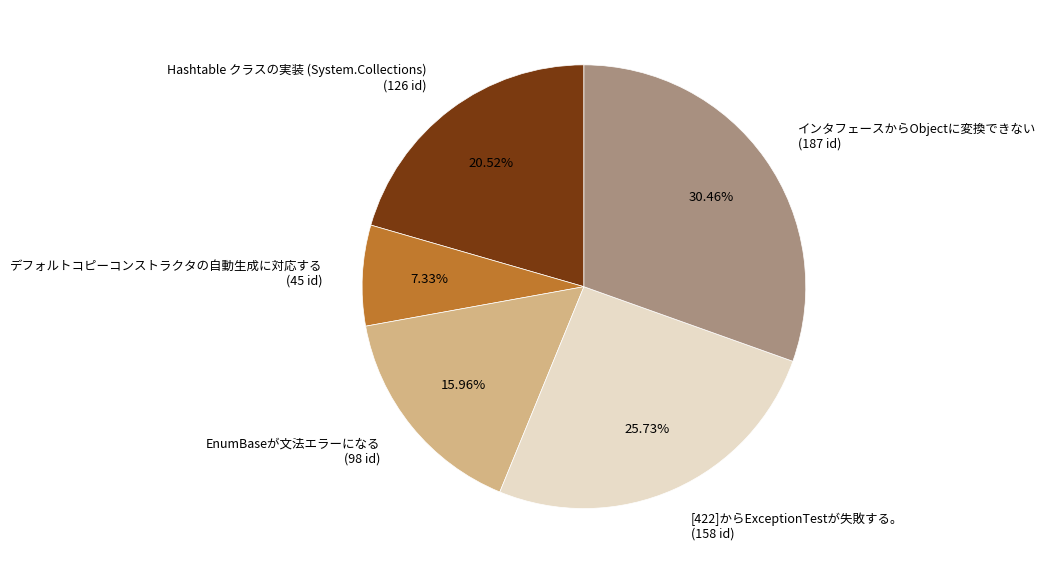

How many segments does this pie chart have?

5